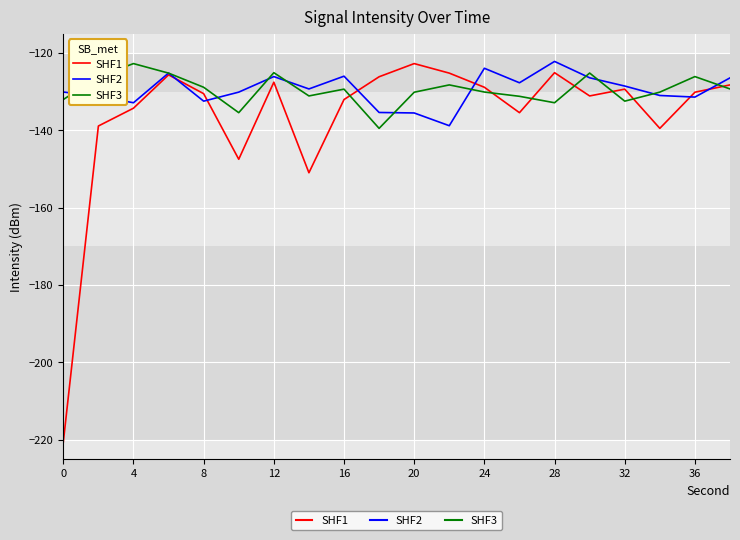

What is the greatest value displayed?

-122.1